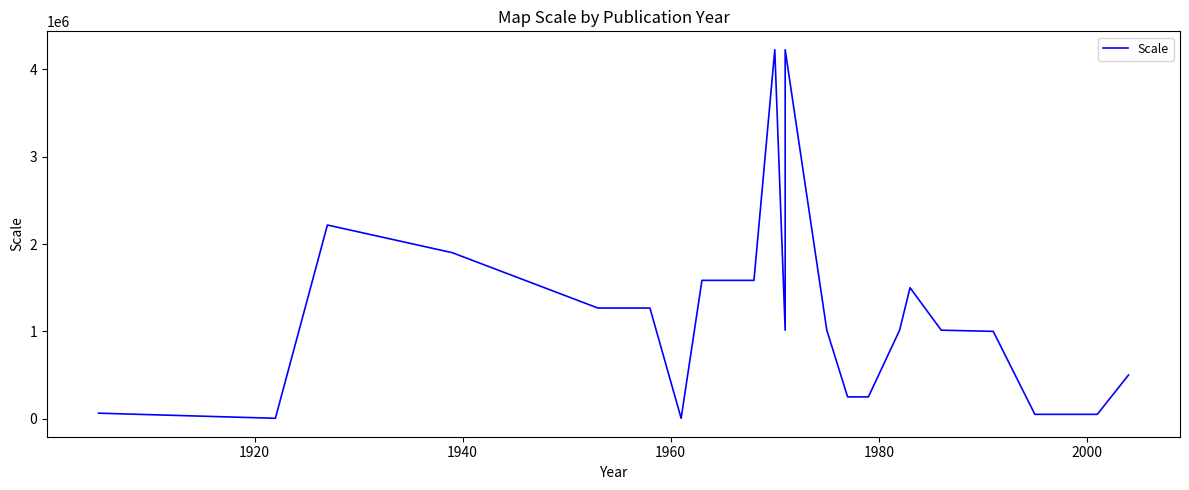

True or false: there are more than 0 points higher than both neighbors.

True